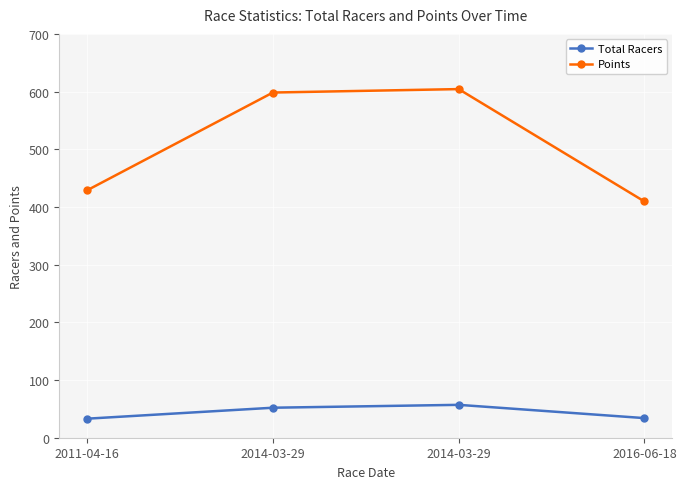

What is the label of the 2nd point from the right?

2014-03-29